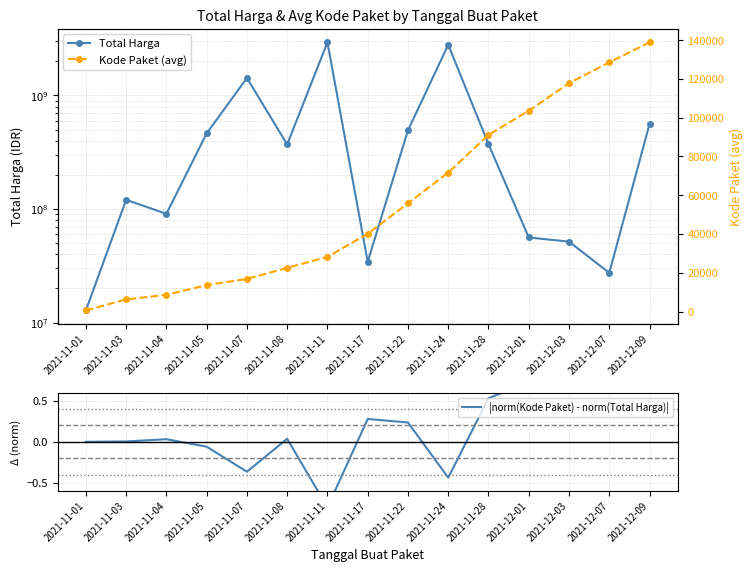

True or false: Total Harga and Kode Paket (avg) cross at least once.

False